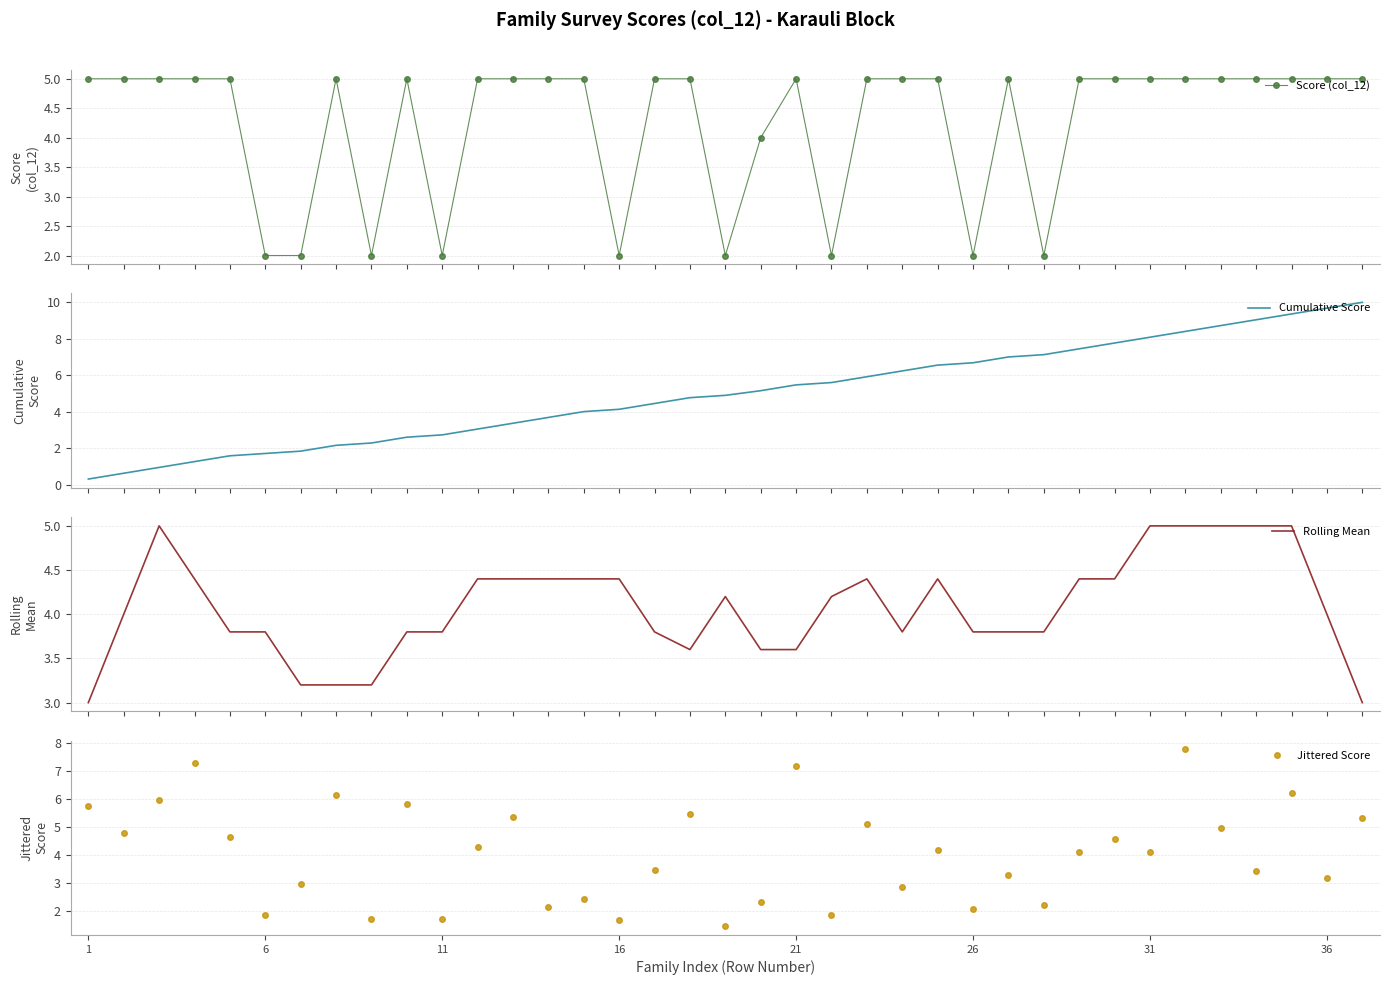

The Jittered Score series shows 11.6 at 31. True or false?

False